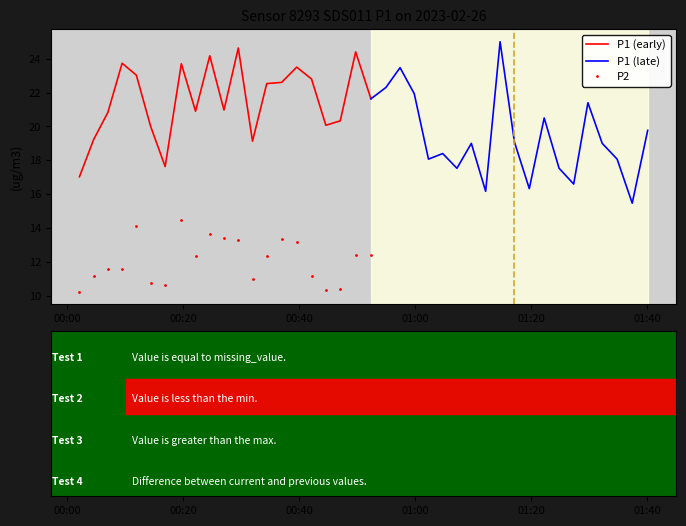

The value of P2 at 31 is 3.4. True or false?

False